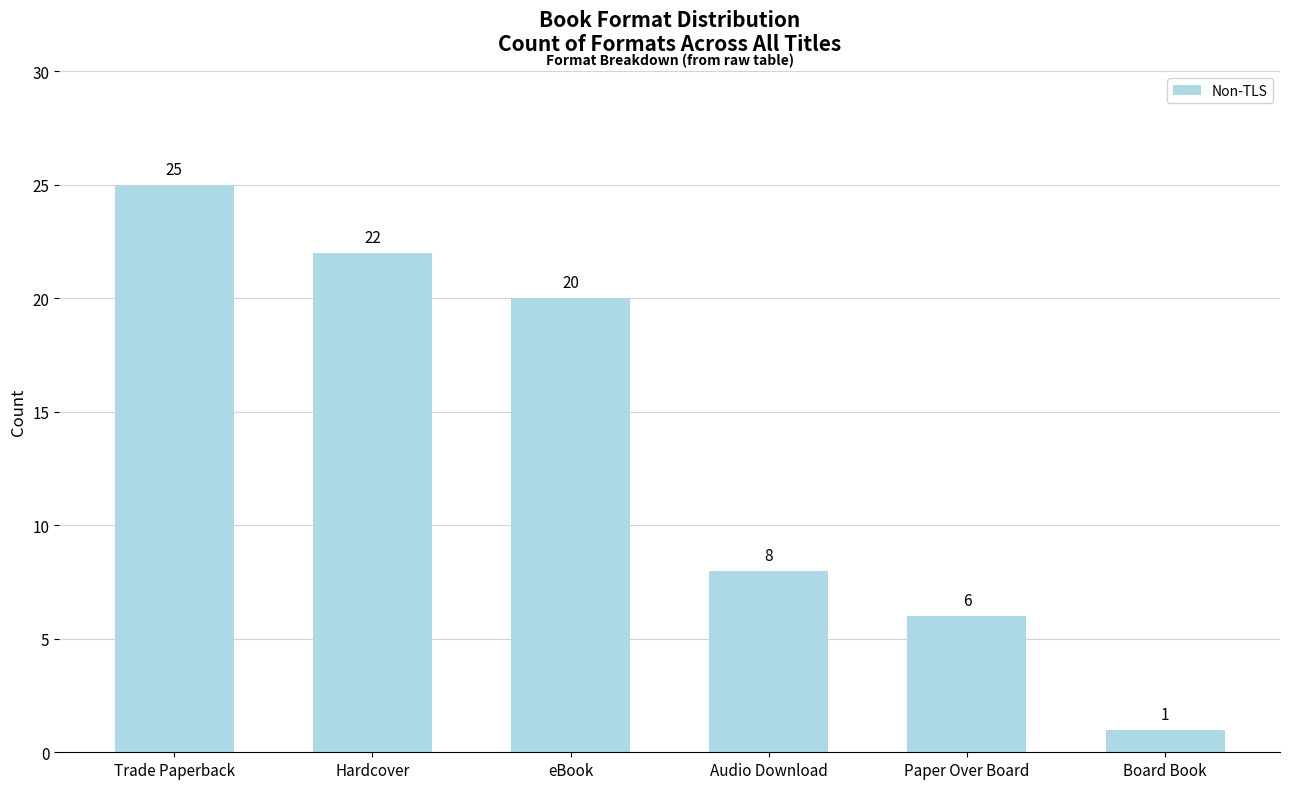

What is the difference between the second highest and second lowest values?

16